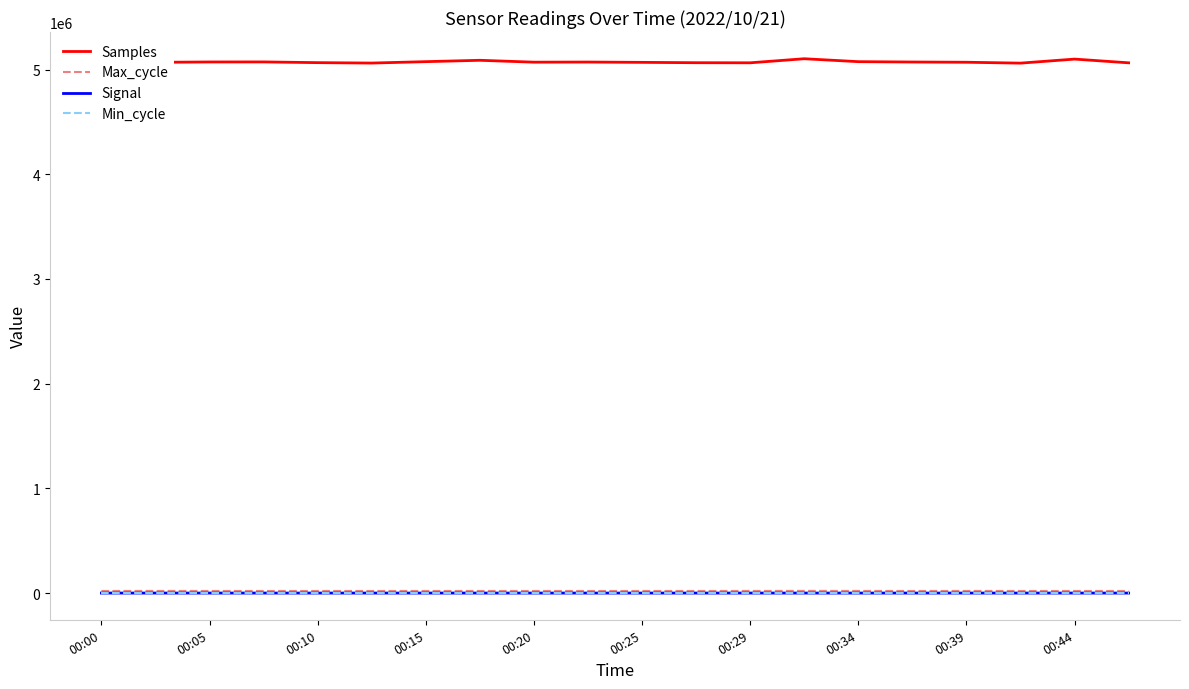

What is the highest value of the Signal series?

-60